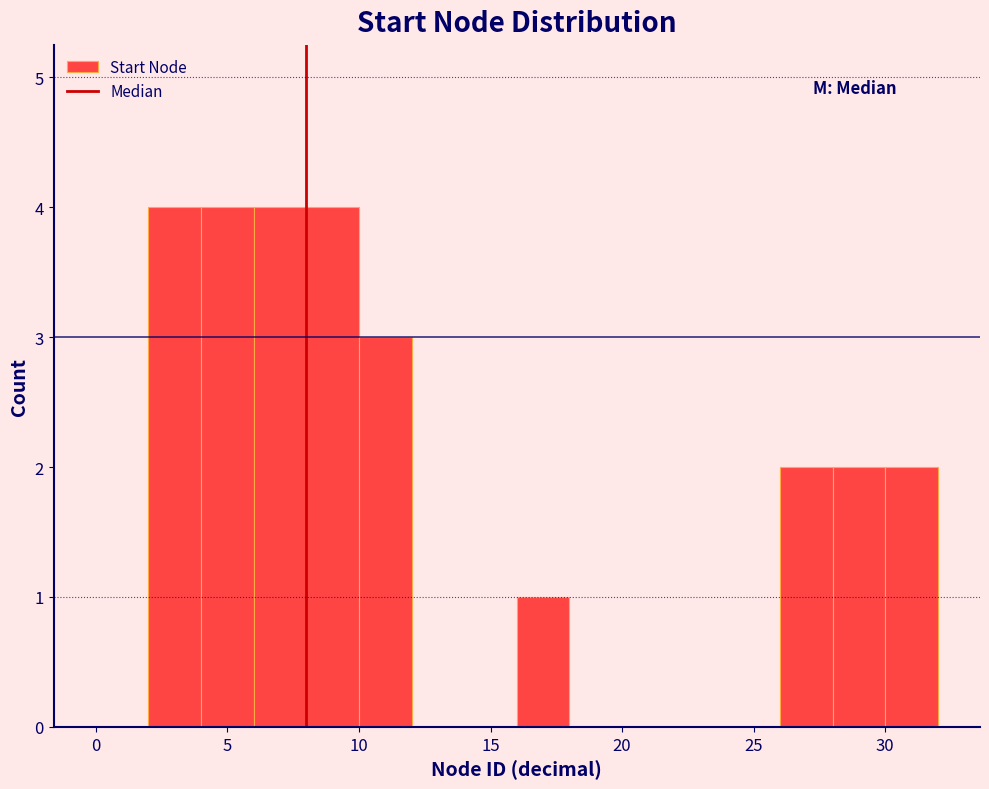

Reading left to right, list every bar in this chart as the range it spans on the x-axis followed by its height. The values are not printed on the chart, so give them approximately, as read against the axis.

0 to 2: 0
2 to 4: 4
4 to 6: 4
6 to 8: 4
8 to 10: 4
10 to 12: 3
12 to 14: 0
14 to 16: 0
16 to 18: 1
18 to 20: 0
20 to 22: 0
22 to 24: 0
24 to 26: 0
26 to 28: 2
28 to 30: 2
30 to 32: 2